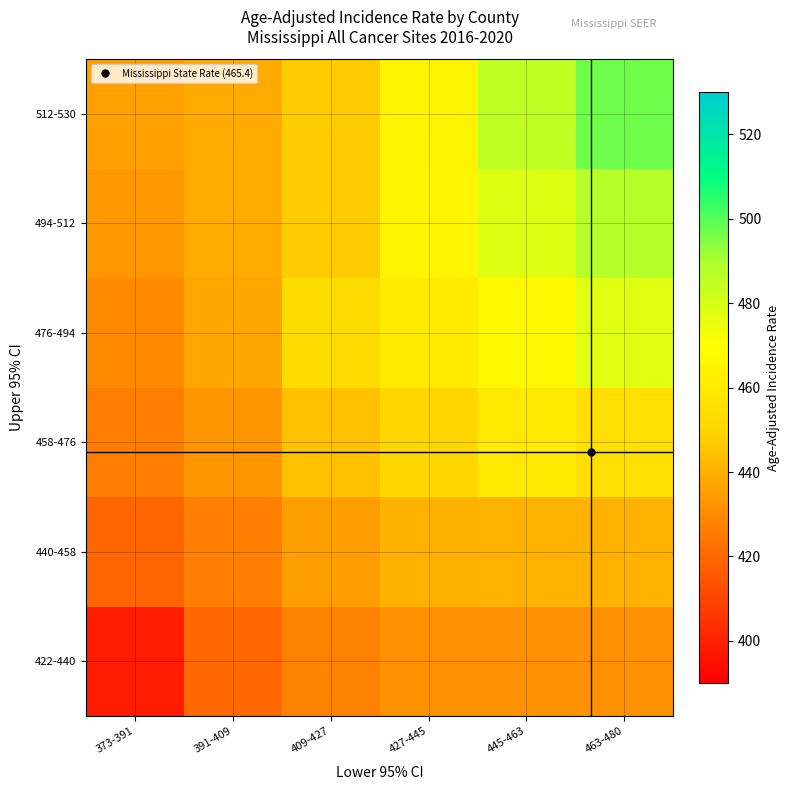

Which has a higher value, 445-463 or 427-445?

445-463